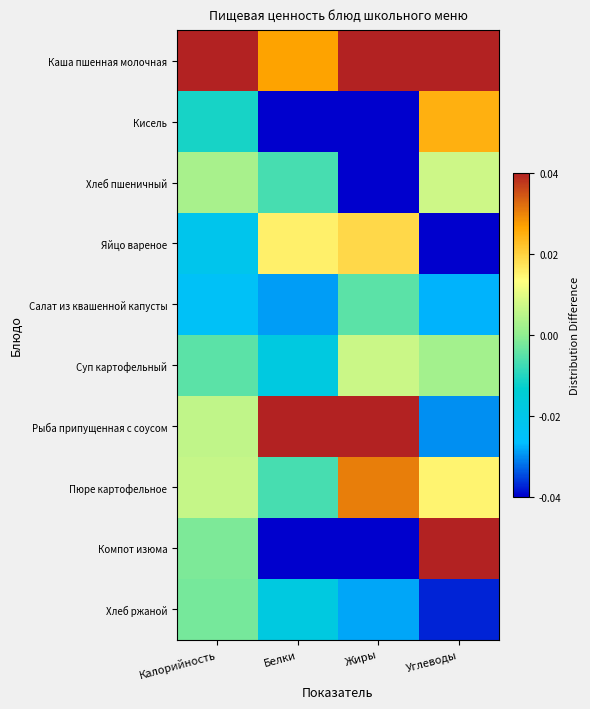

At how many categories does at least one series exceed 0?

4